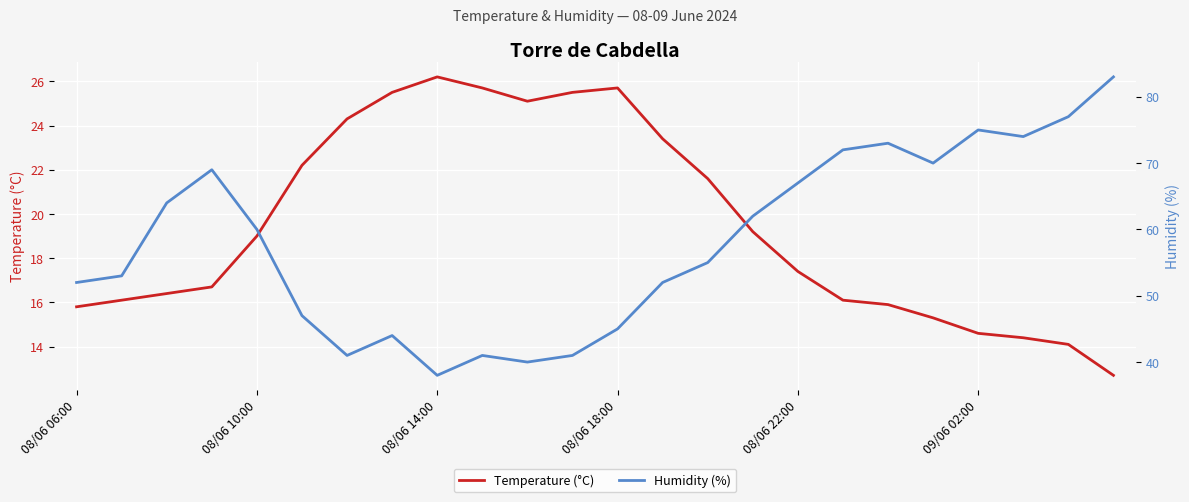

What is the value of the Temperature (°C) point at the 12th from the left?

25.5